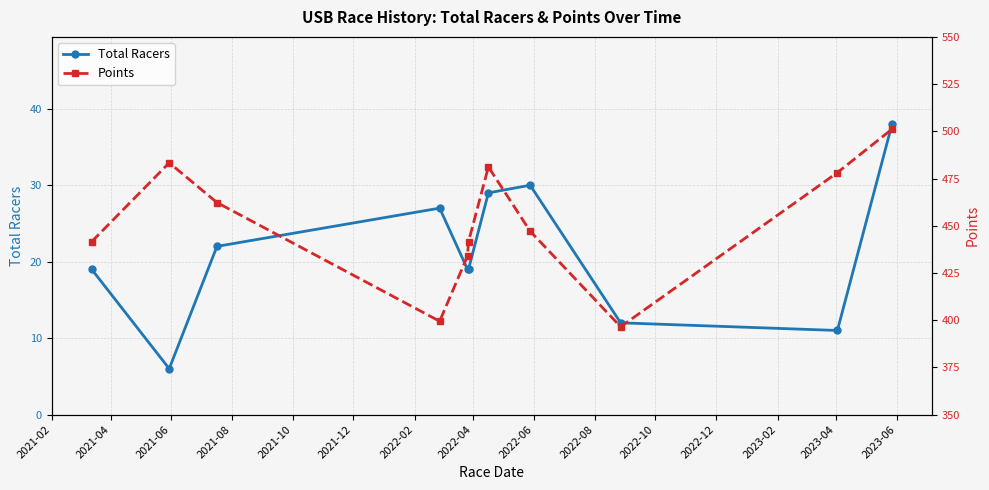

True or false: Total Racers has more than 2 interior local peaks.

False